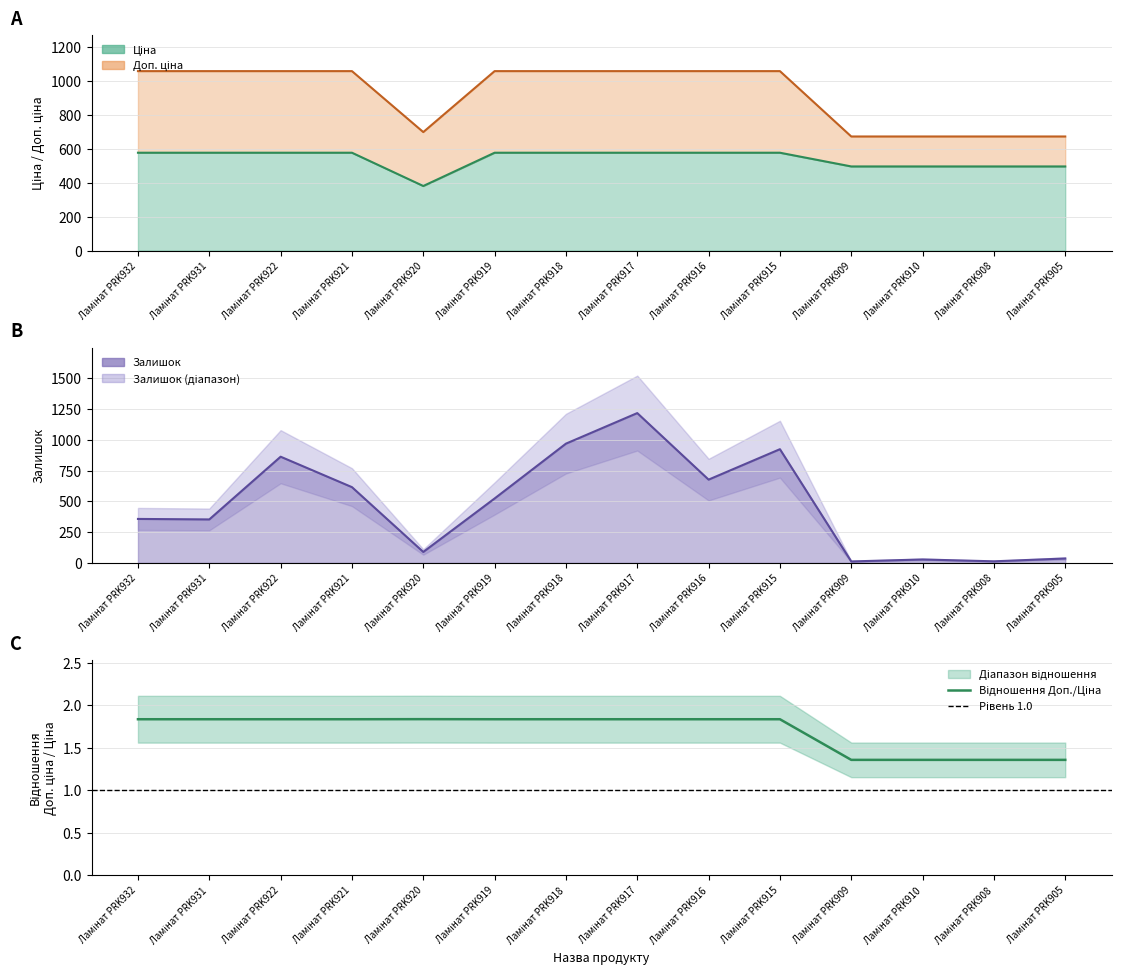

Which has a higher value, Ламінат PRK921 or Ламінат PRK932?

Ламінат PRK921